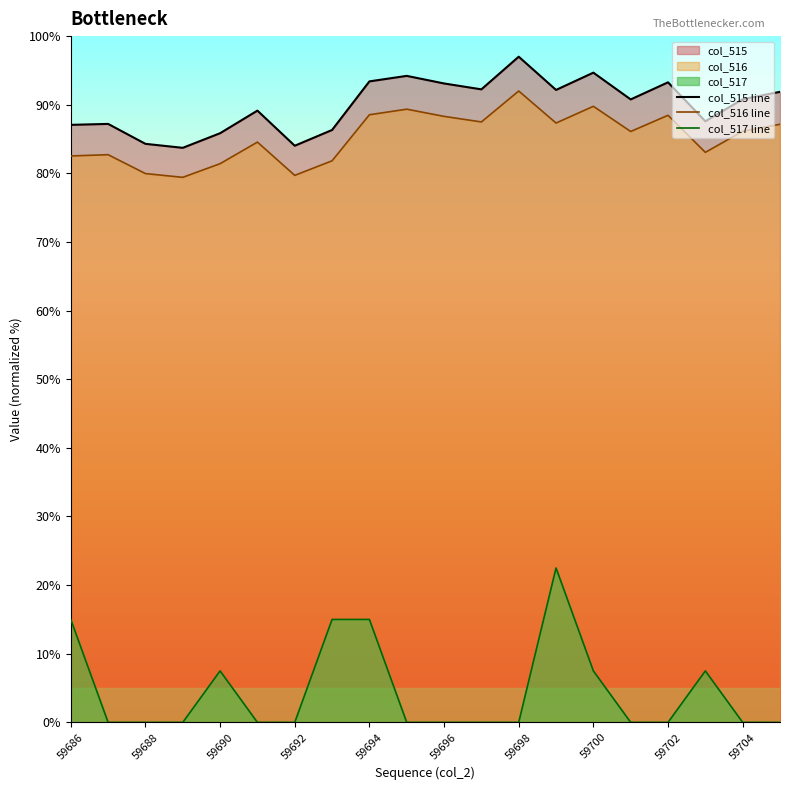

Which series has the largest total across all categories?

col_515 line